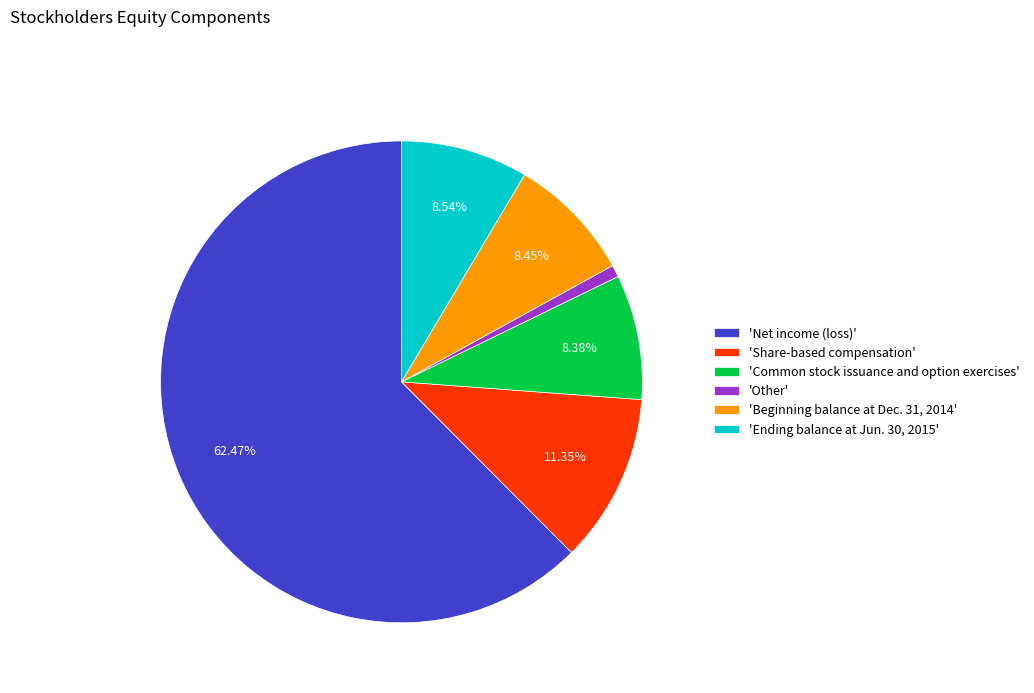

Which category has the biggest portion of the pie?

'Net income (loss)'